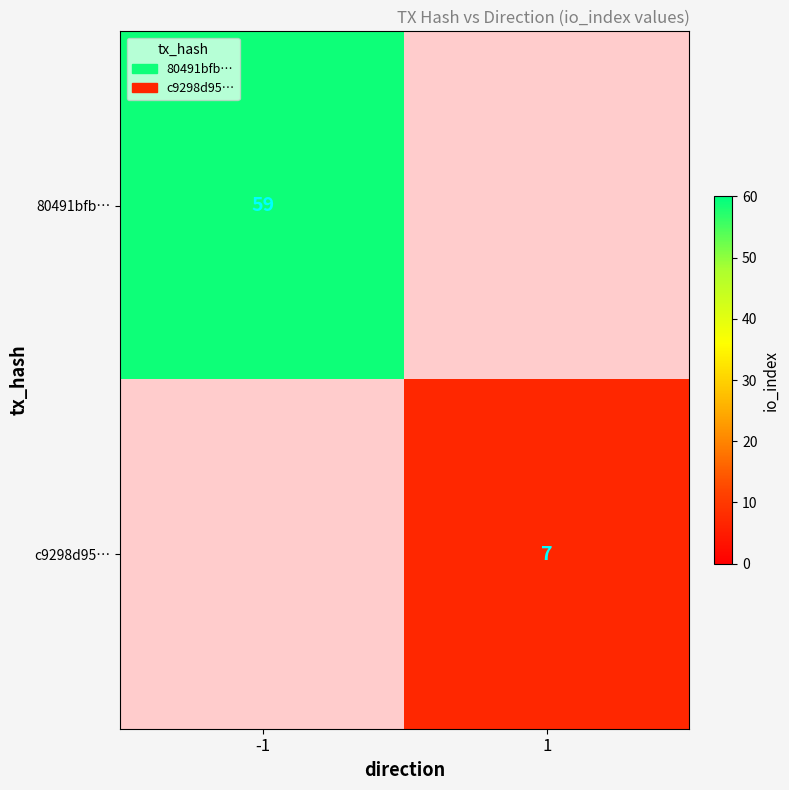

True or false: 80491bfb… has a value of 59 at -1.

True